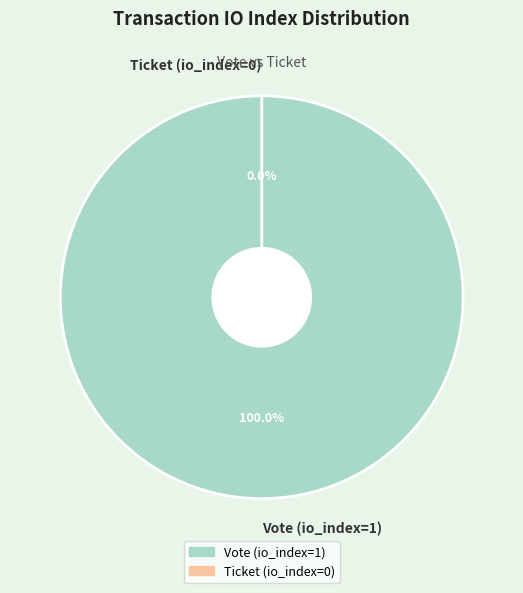

To the nearest percent, what is the combined percentage of Ticket (io_index=0) and Vote (io_index=1)?

100%